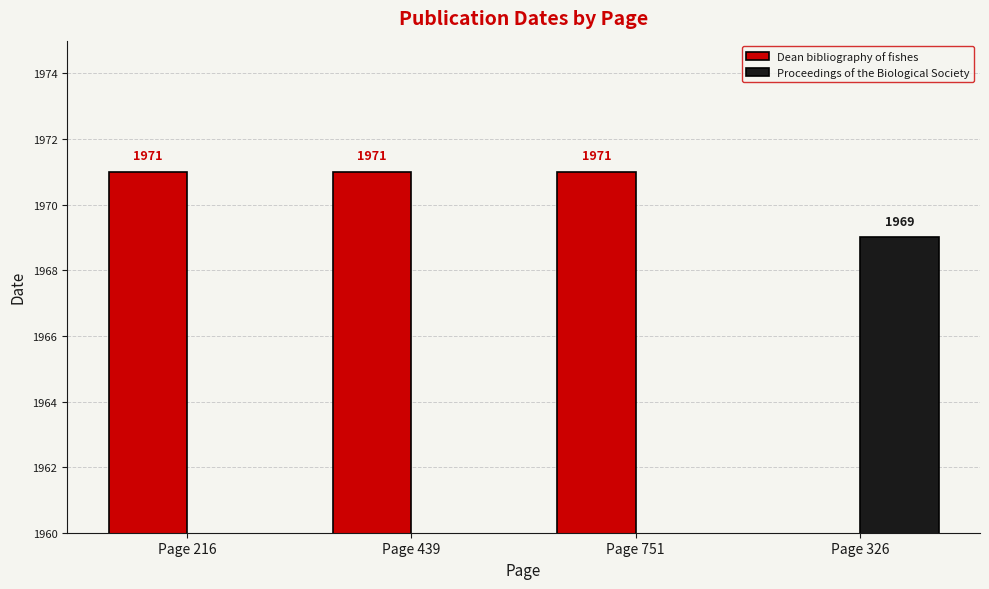

What is the value of the Proceedings of the Biological Society bar at the 4th from the left?

1969